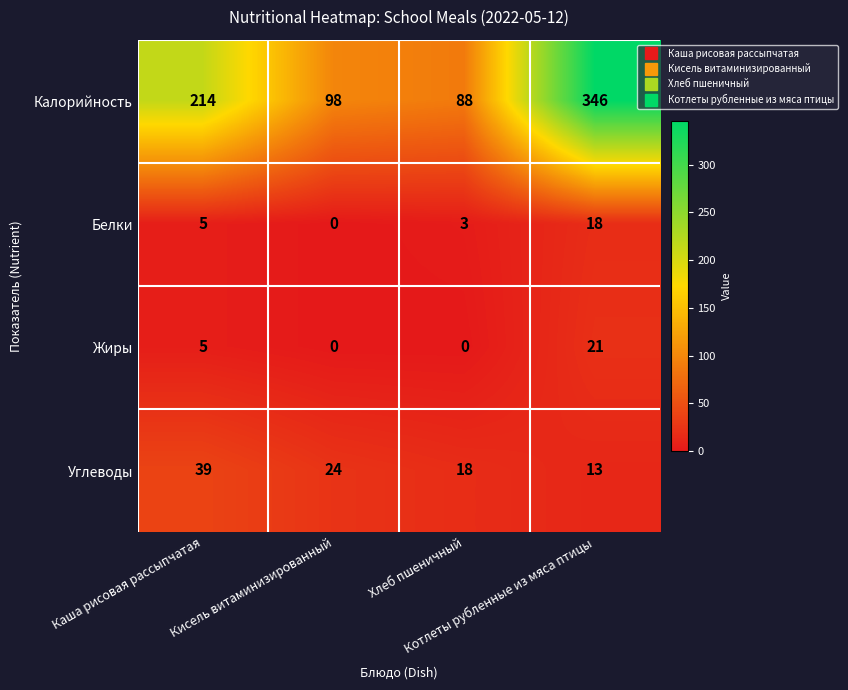

What is the greatest value displayed?

346